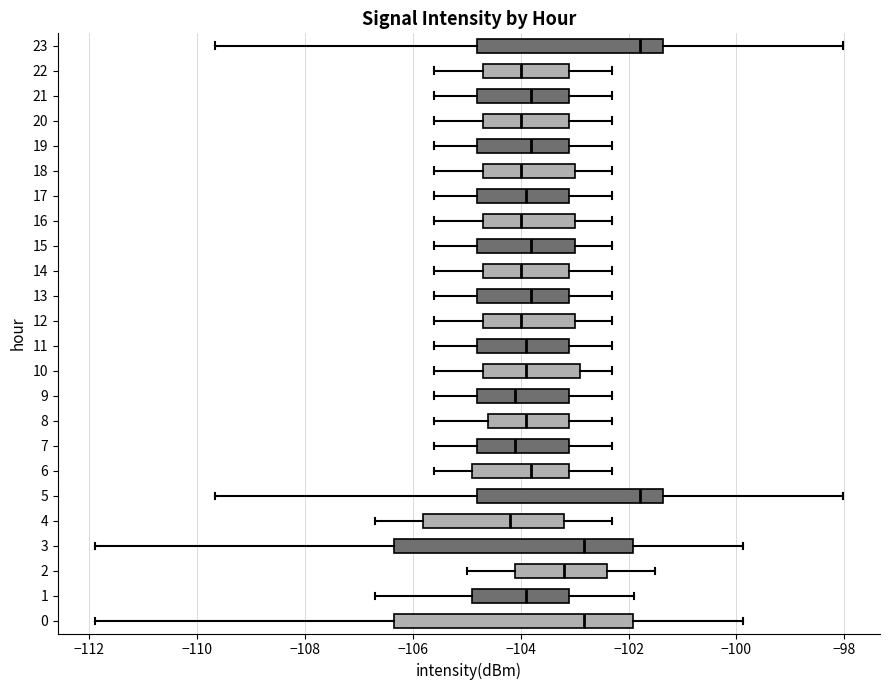

Where does the median line of the box at y = 10 sit on the x-axis? The values are not printed on the chart, so give them approximately, as read against the axis.

-103.8